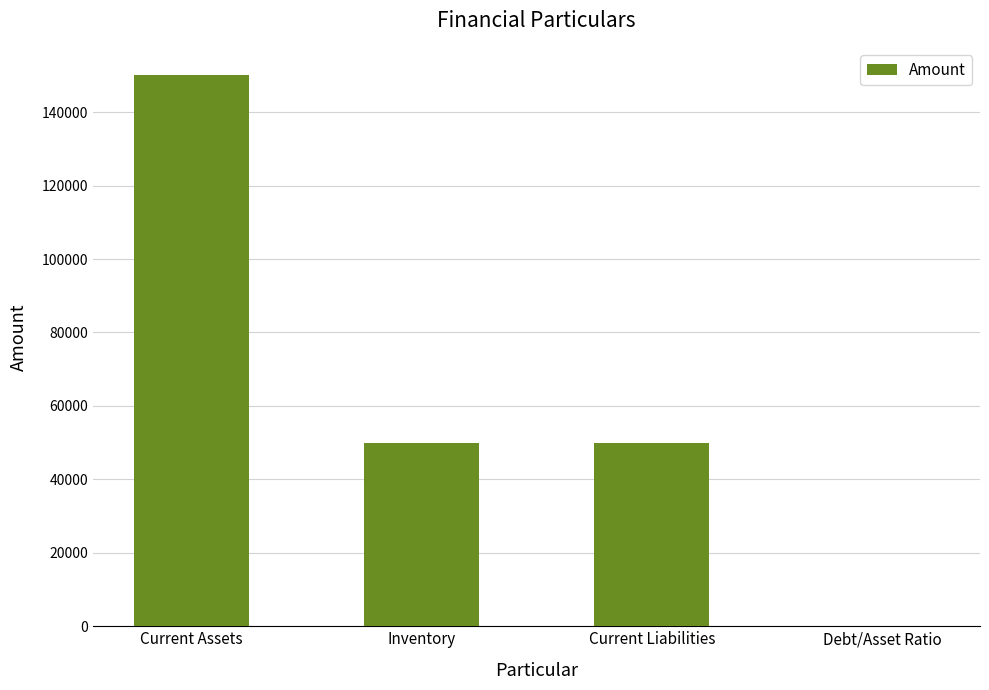

Is it true that the value at Current Assets is 39098?

False